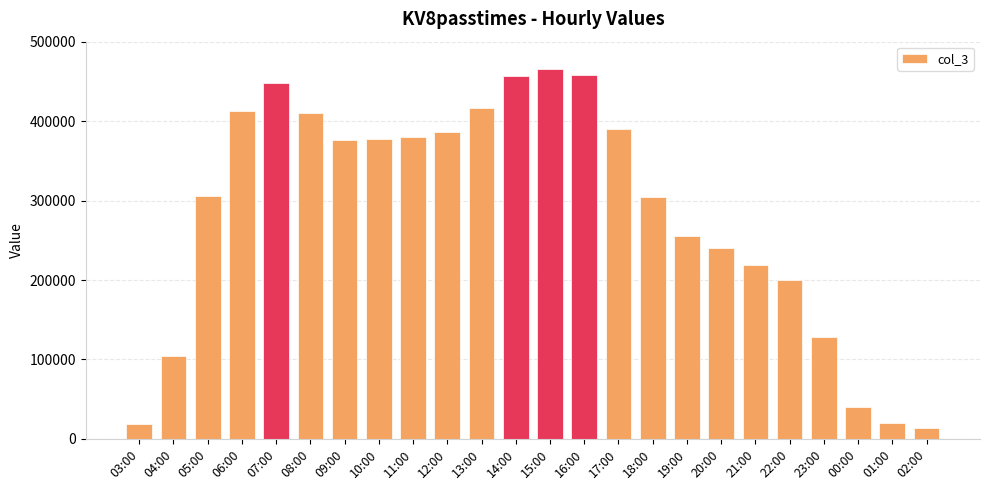

What is the difference between the maximum and minimum values?

451661